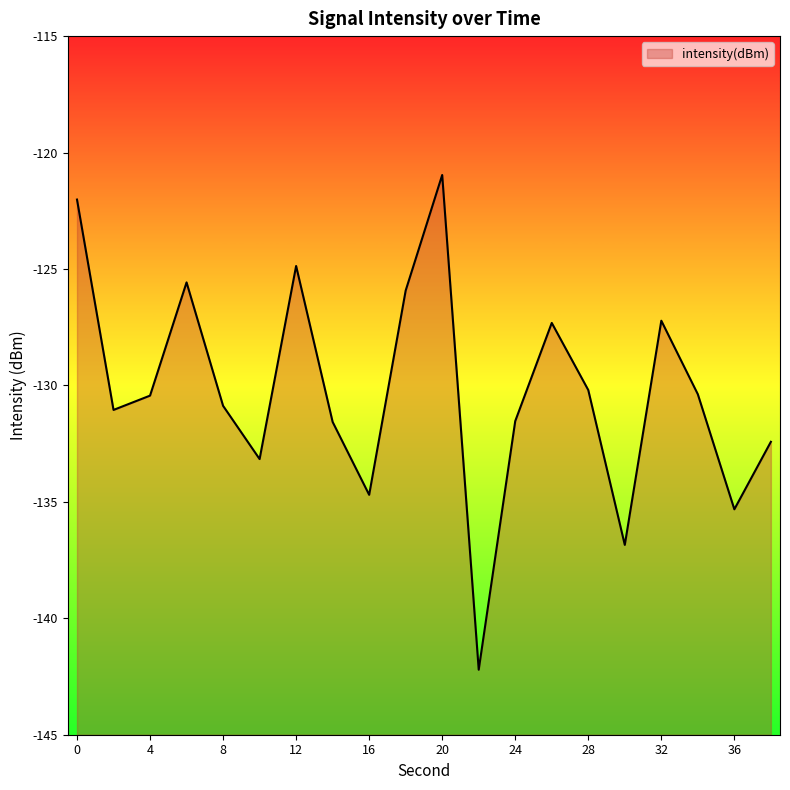

What is the value of the 2nd point from the left?

-131.1